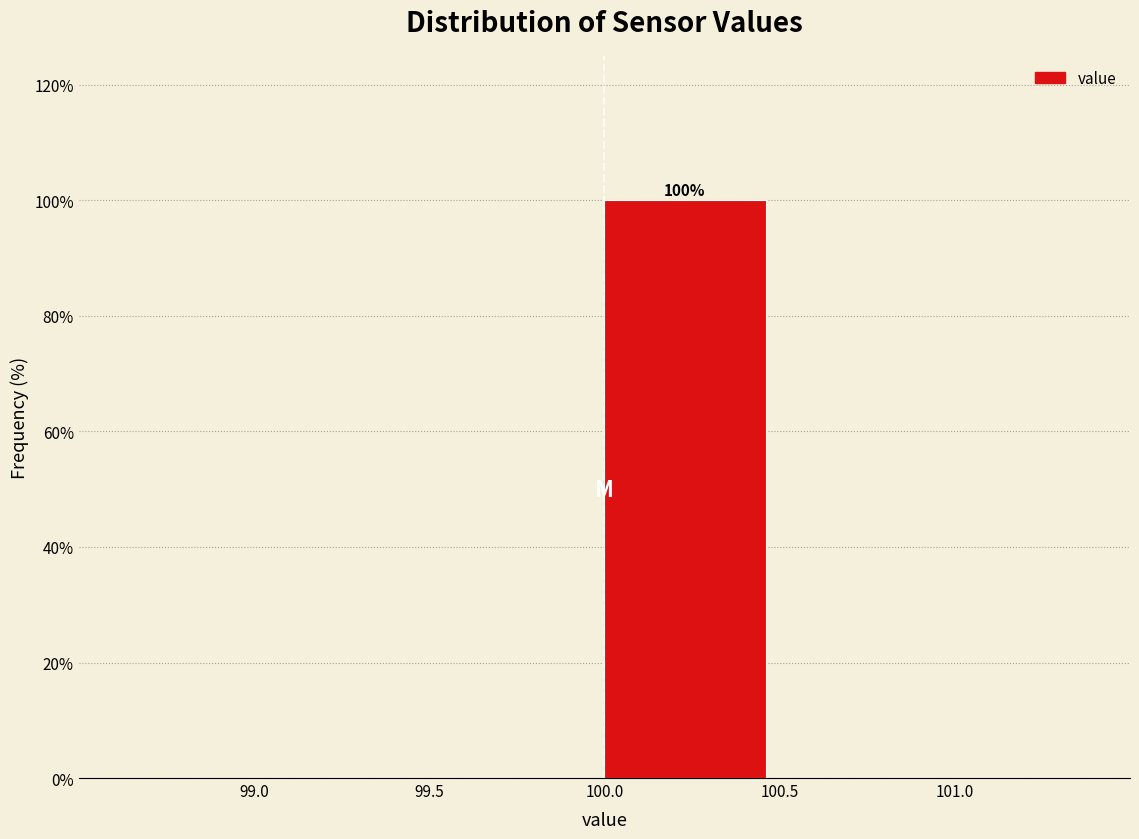

Over which range of the x-axis is the bar tallest?

100.0 to 100.5